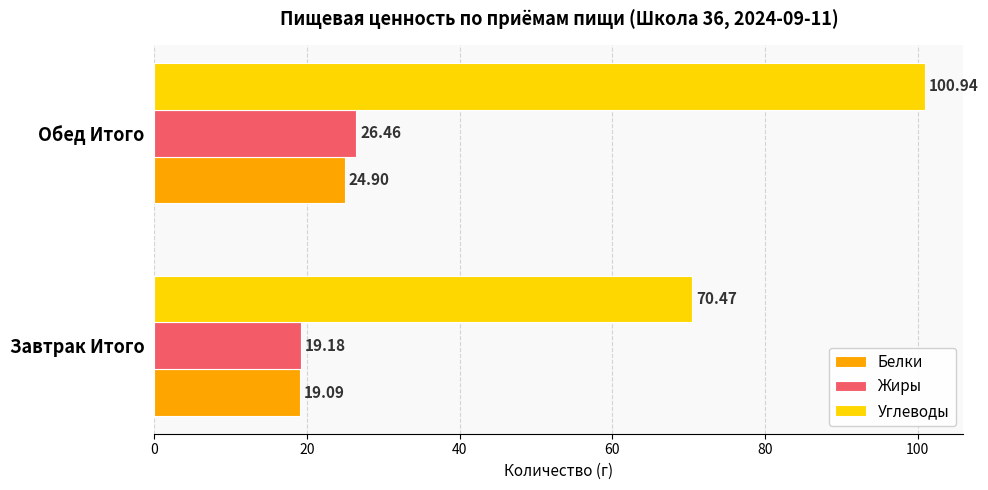

What is the sum of the Белки values at Обед Итого and Завтрак Итого?

44.0